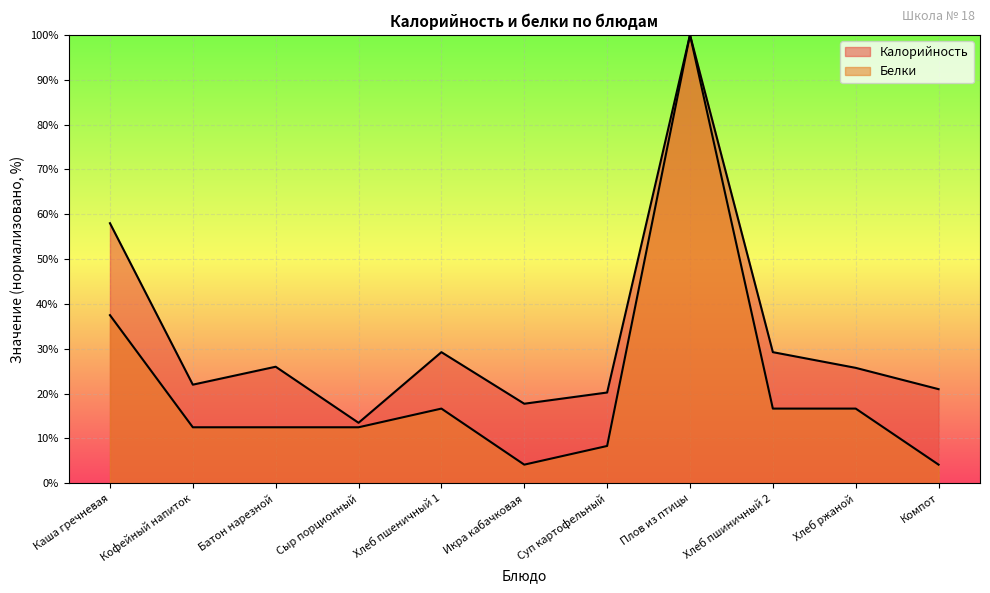

The Калорийность series shows 22.0 at Кофейный напиток. True or false?

True